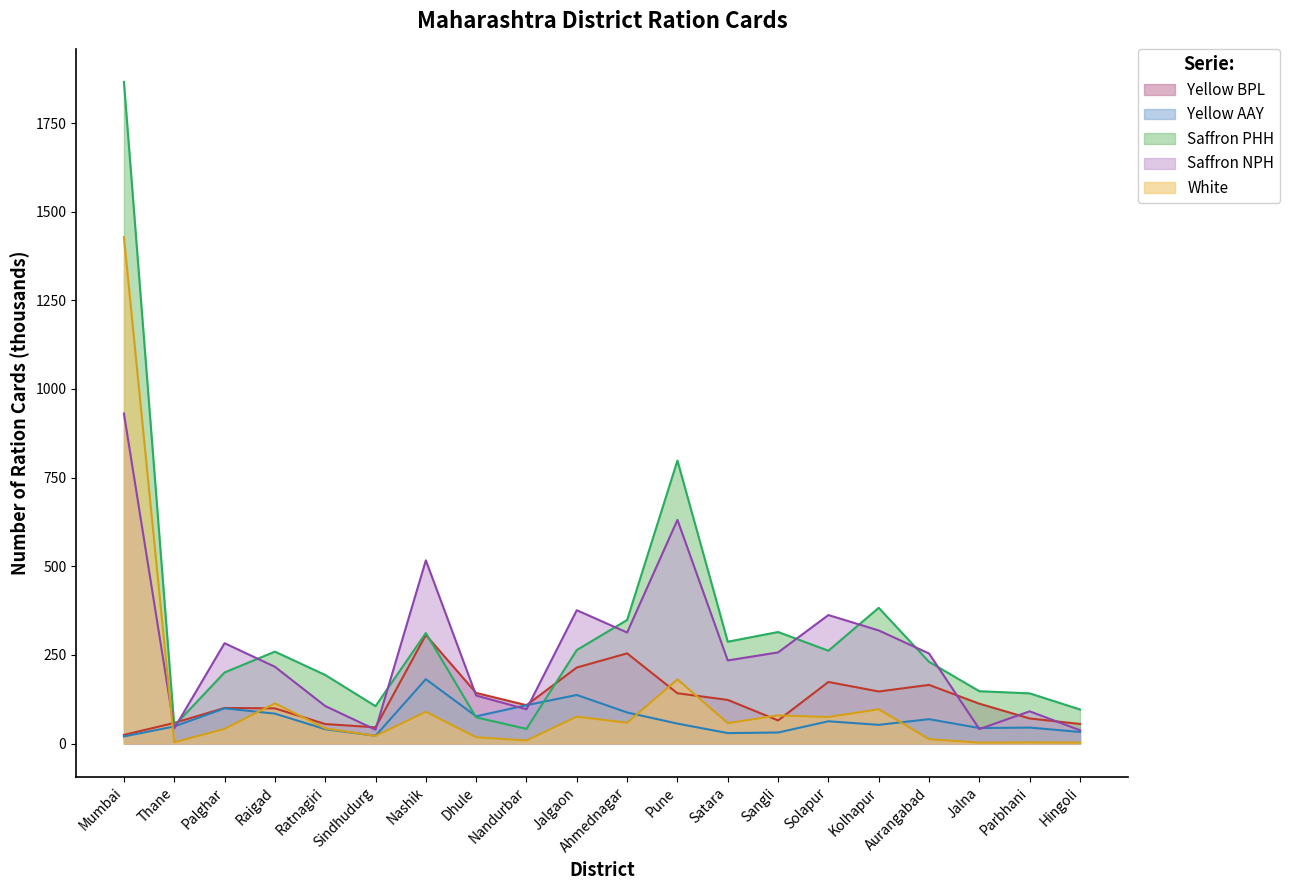

How many distinct data groups are displayed?

5